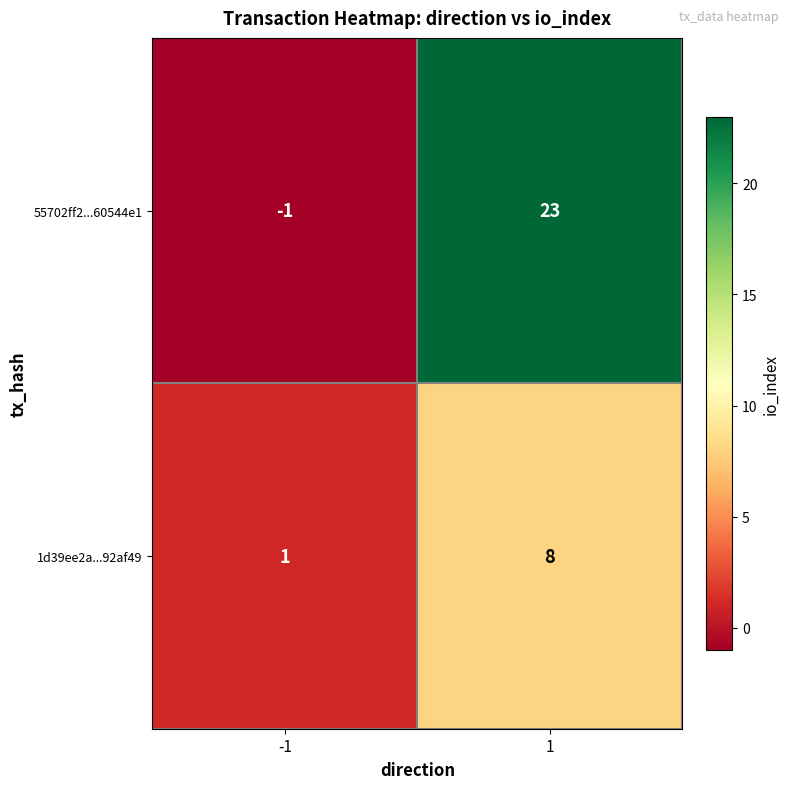

How many distinct data groups are displayed?

2